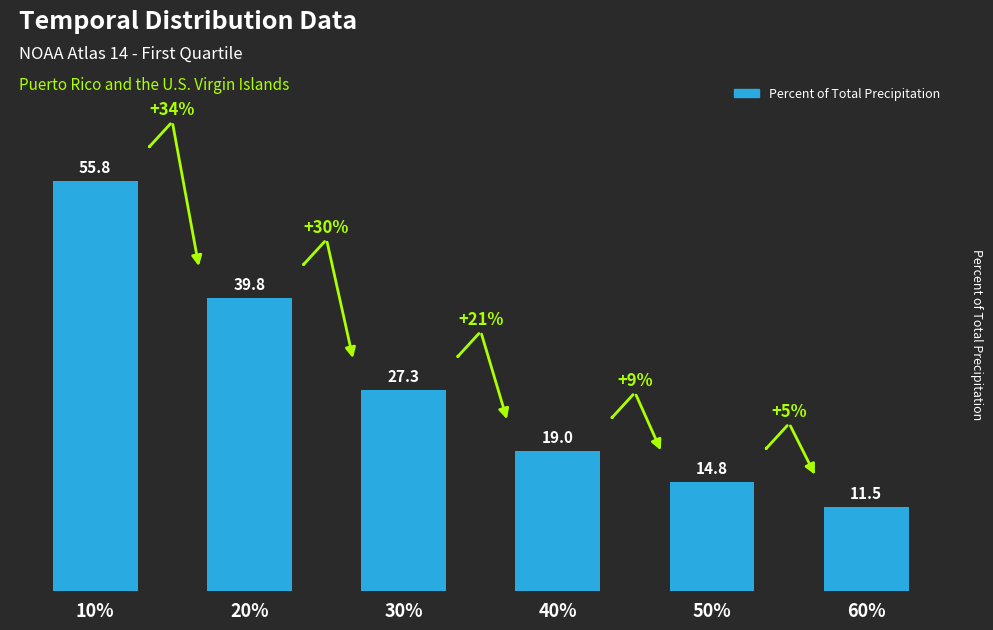

What is the sum of all values?

168.2